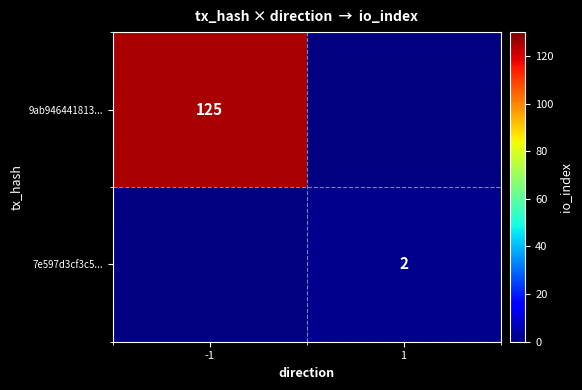

The 7e597d3cf3c5... series shows 3 at 1. True or false?

False